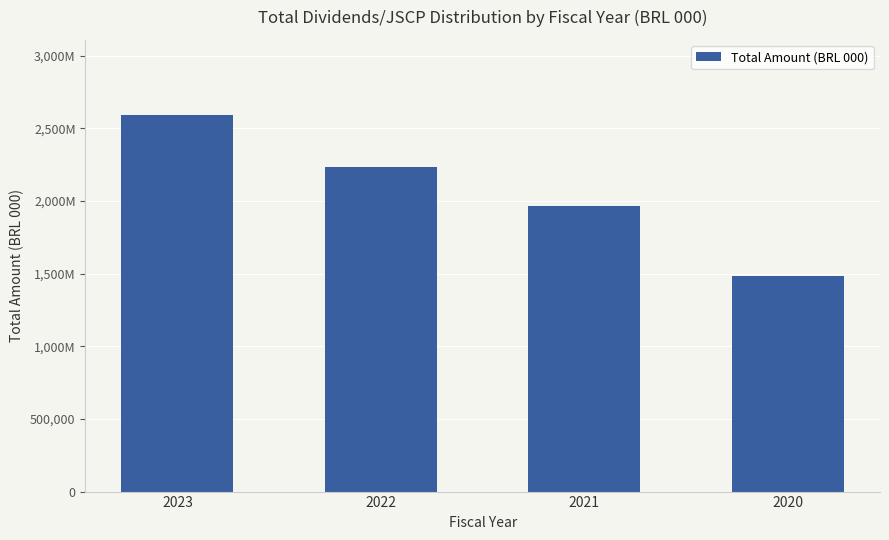

What is the minimum value shown in the chart?

1482146.1